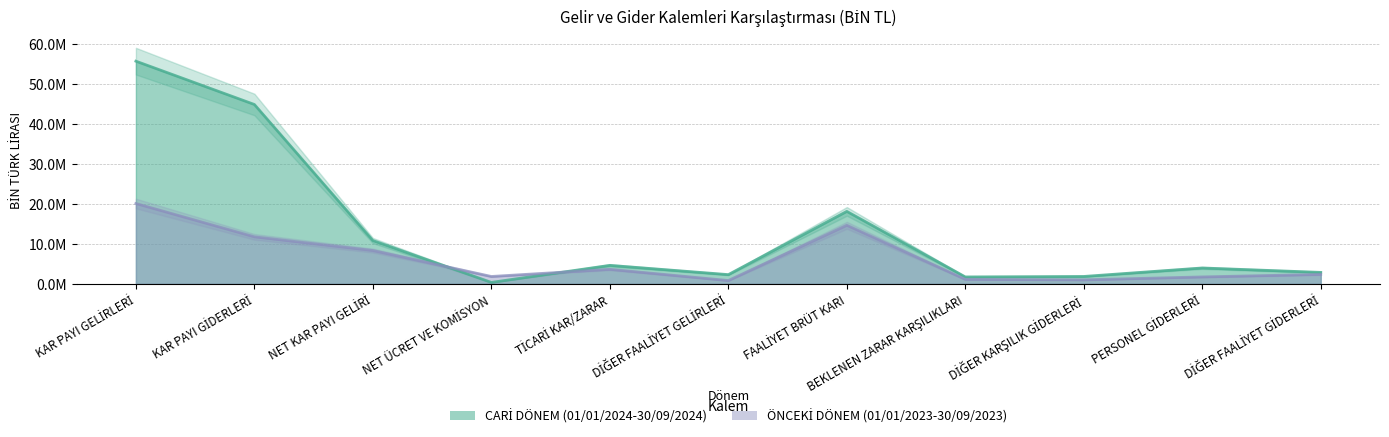

Where do ÖNCEKİ DÖNEM (01/01/2023-30/09/2023) and CARİ DÖNEM (01/01/2024-30/09/2024) first cross each other?

NET KAR PAYI GELİRİ and NET ÜCRET VE KOMİSYON